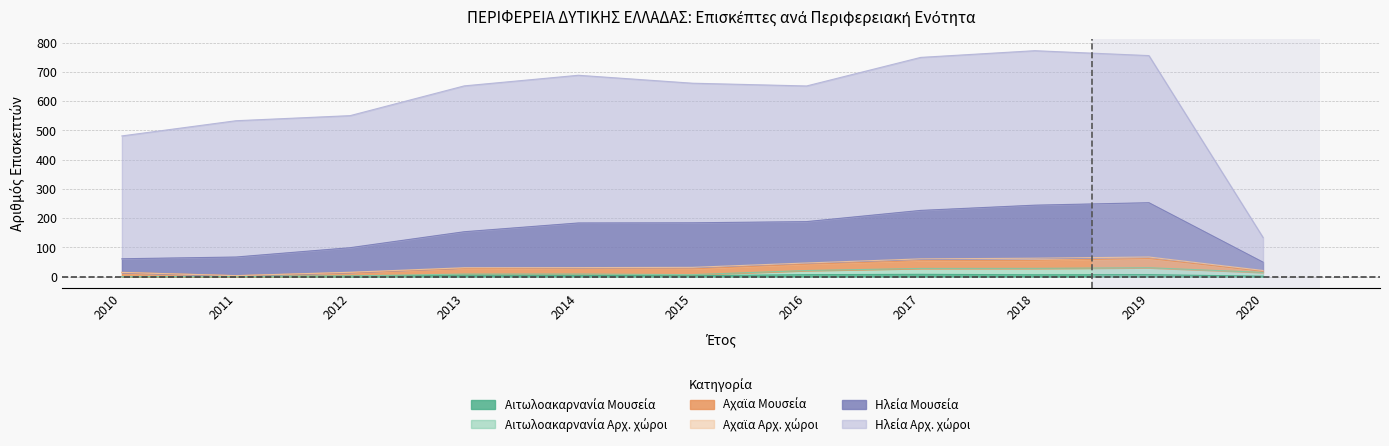

What is the total value across all series at 2015?

661.0